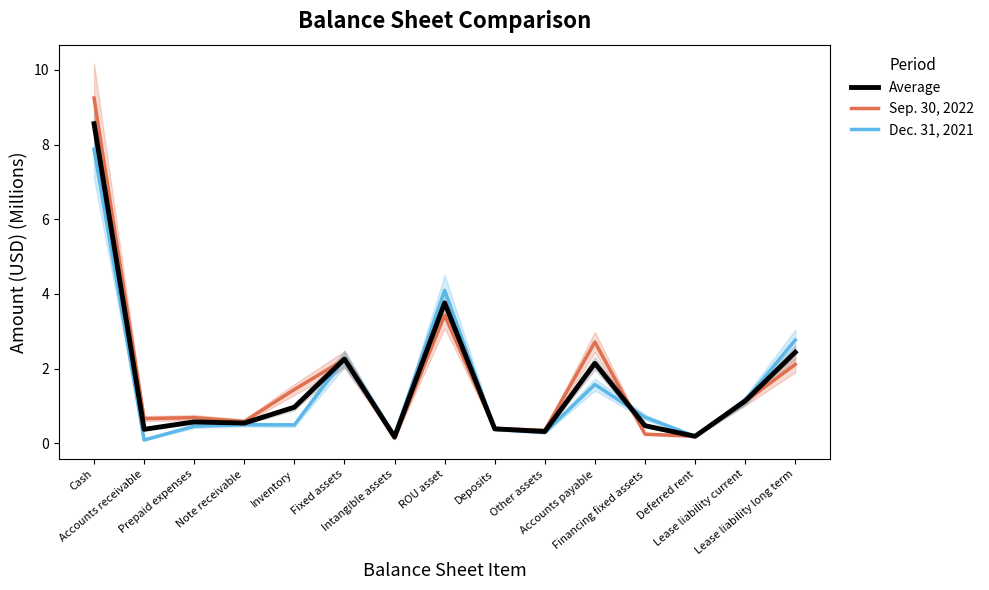

How many interior local peaks does the Dec. 31, 2021 series have?

4